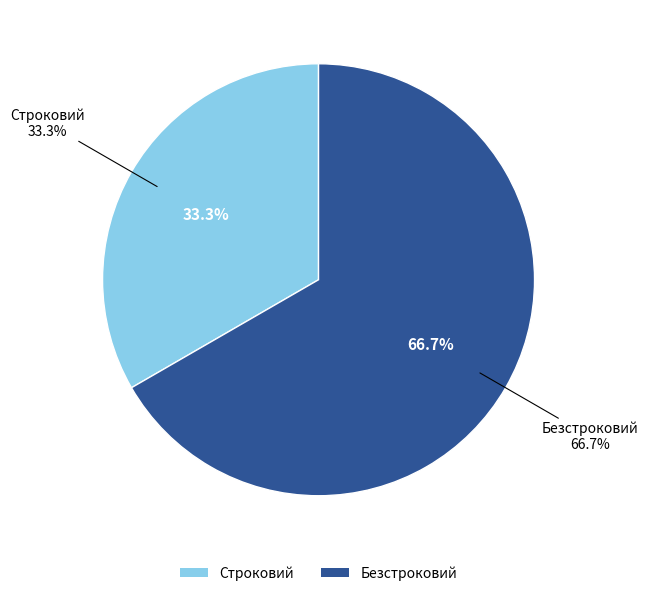

What is the change in value from Строковий to Безстроковий?

+1